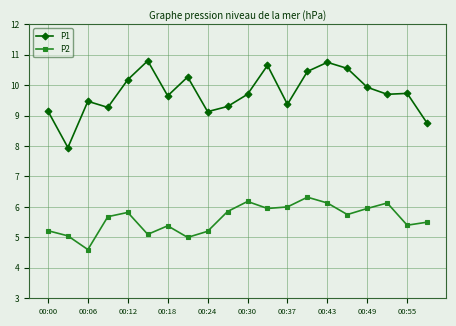

At how many categories does at least one series exceed 7?

20